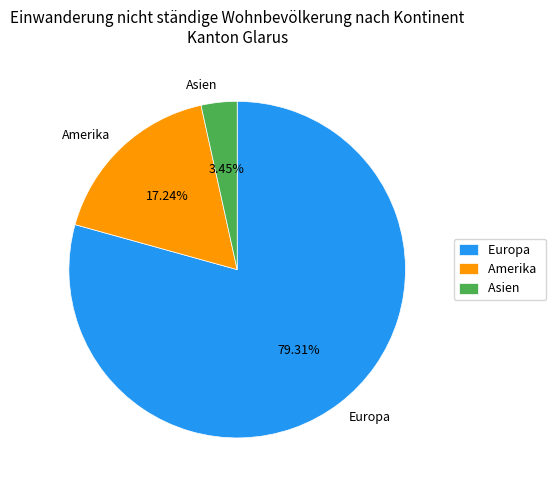

Rank the categories by value from lowest to highest.

Asien, Amerika, Europa